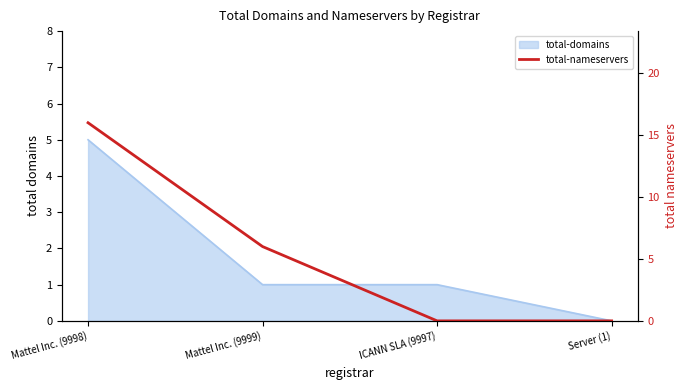

Reading left to right, extract all data points from this chart.

Mattel Inc. (9998)=16	Mattel Inc. (9999)=6	ICANN SLA (9997)=0	Server (1)=0